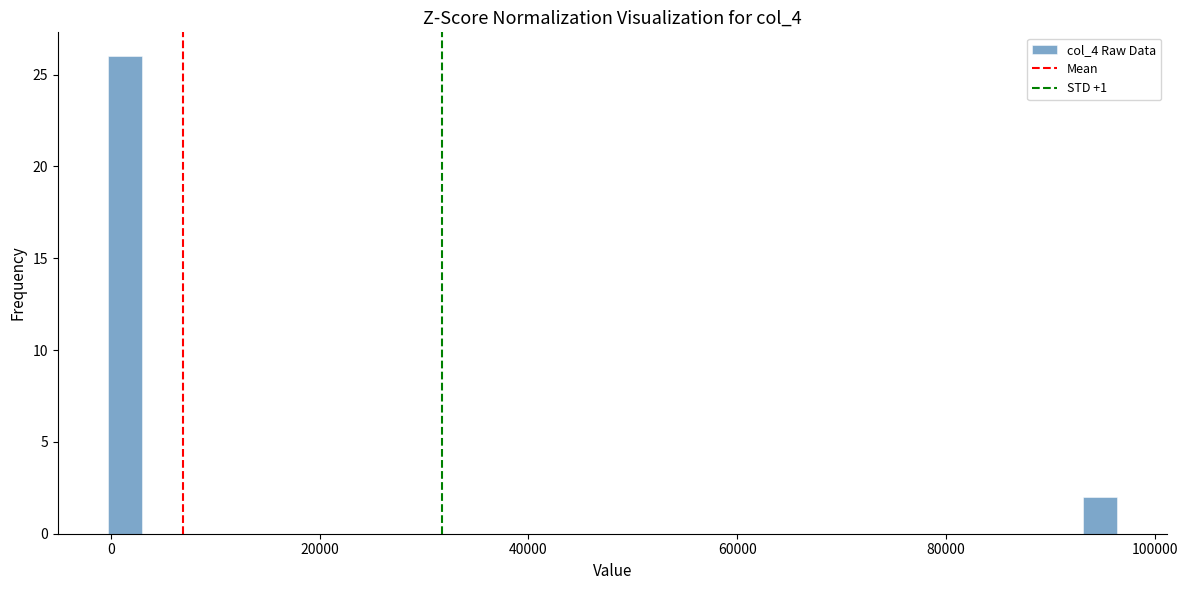

Around what value on the x-axis is the tallest bar? Give the approximate position of its centre, as read against the axis.

2000